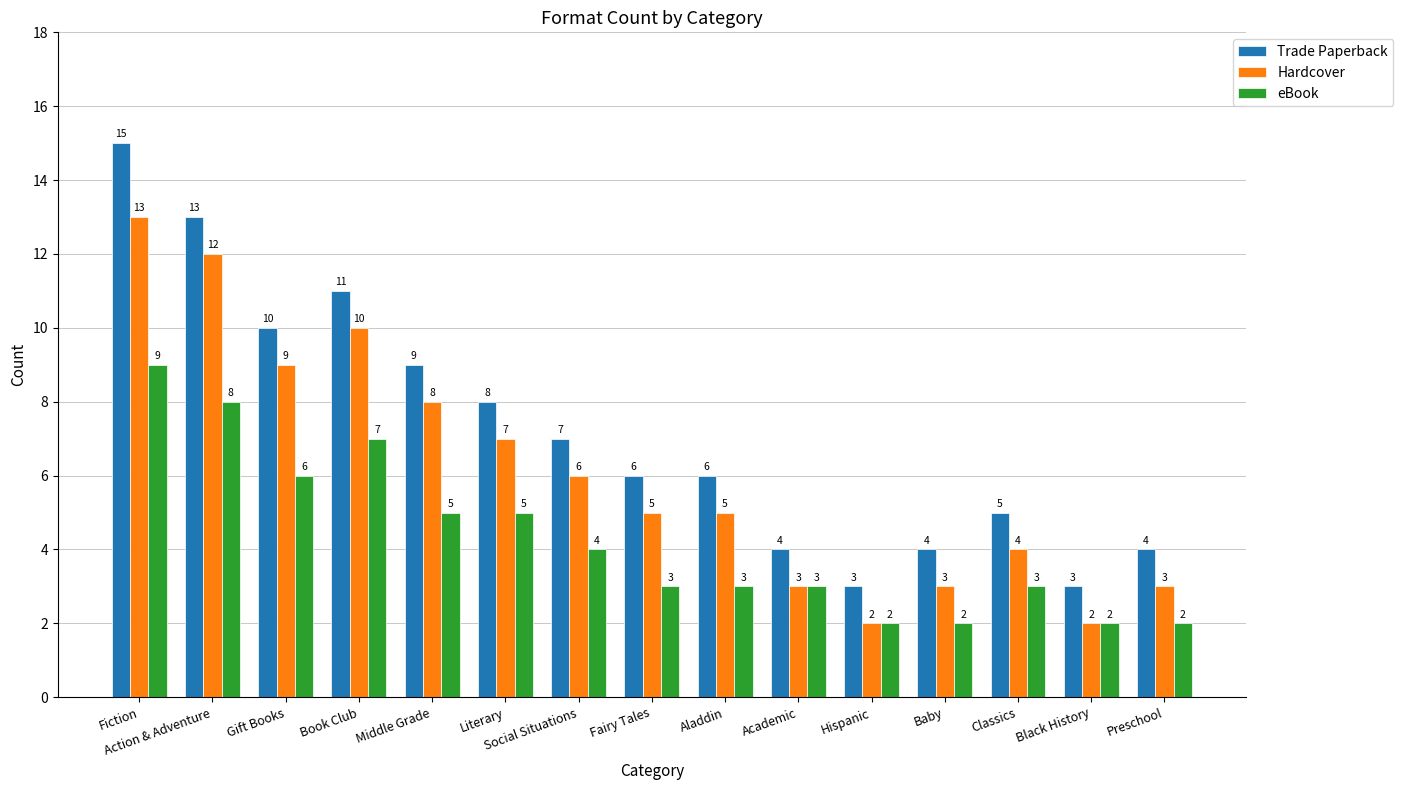

What is the difference between the second highest and second lowest values in the eBook series?

6